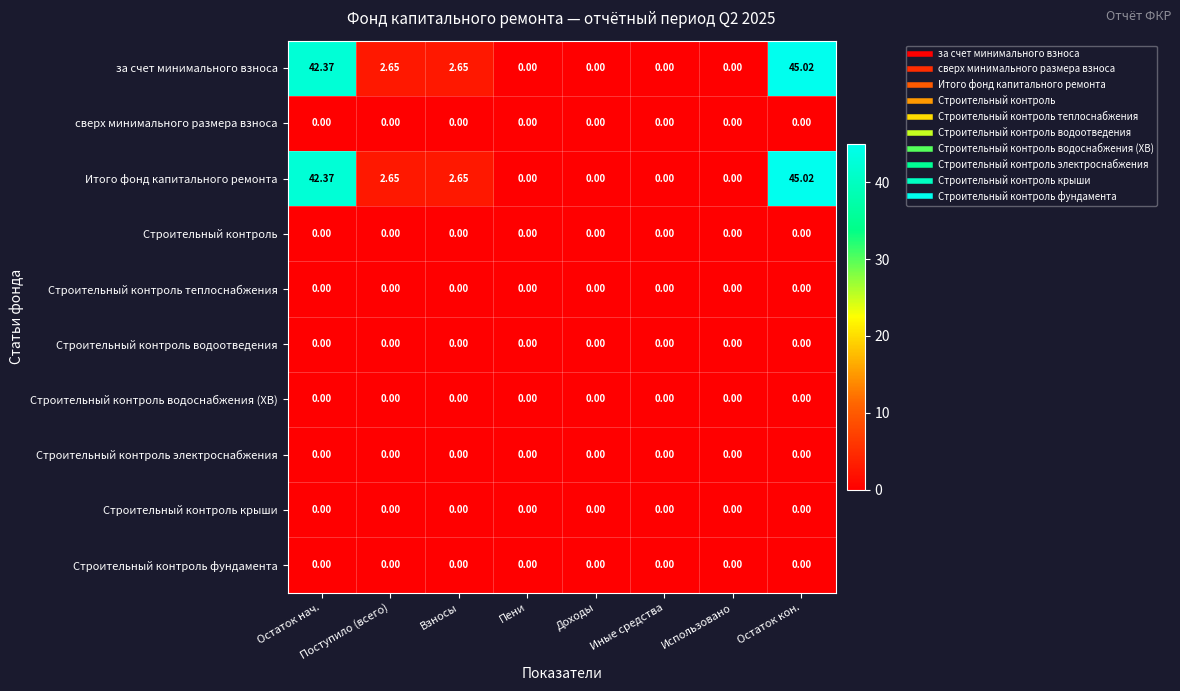

What is the greatest value displayed?

45.0